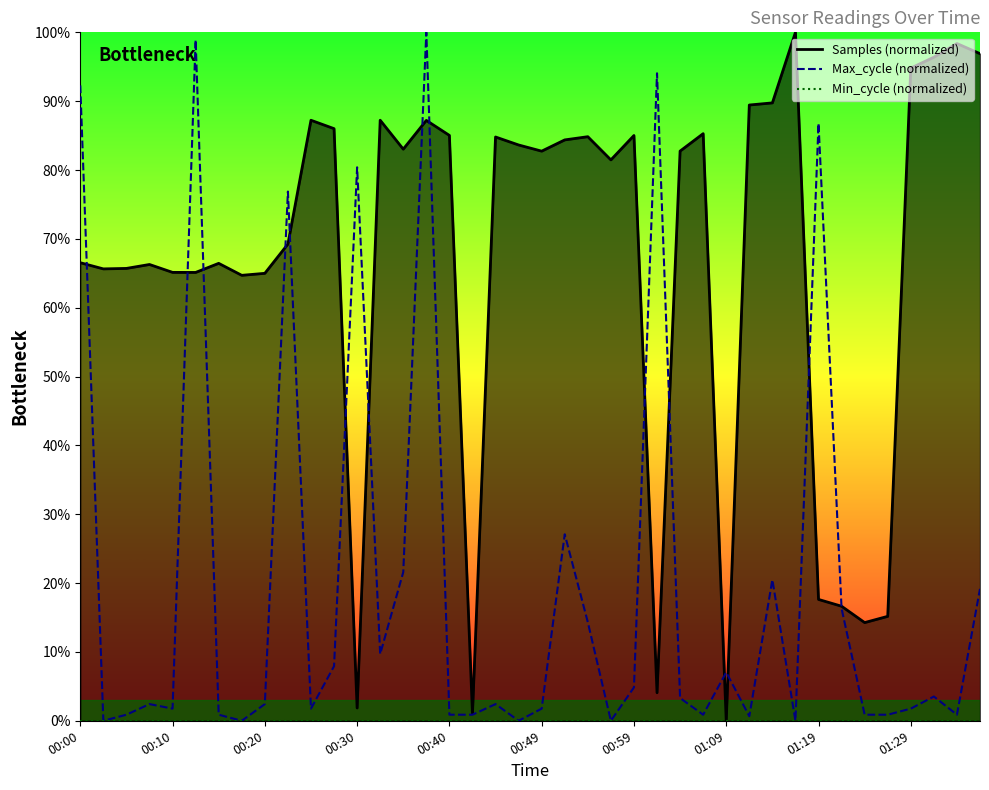

At which category does the chart reach its minimum across all series?

01:09